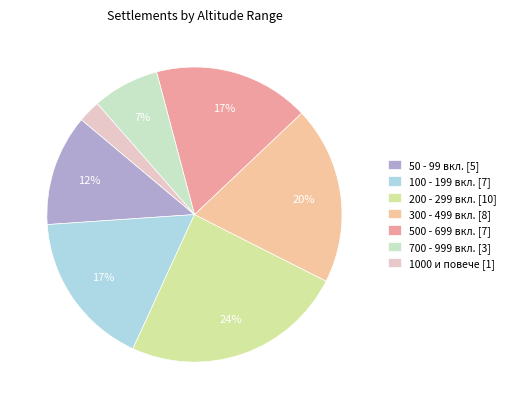

Which category has the smallest portion of the pie?

1000 и повече [1]